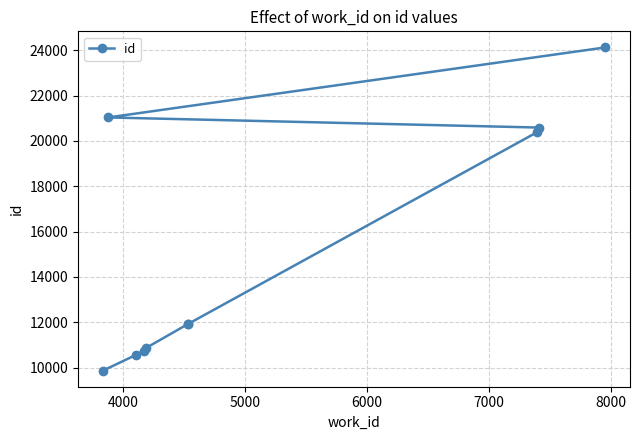

What is the difference between the maximum and second lowest values?

13559